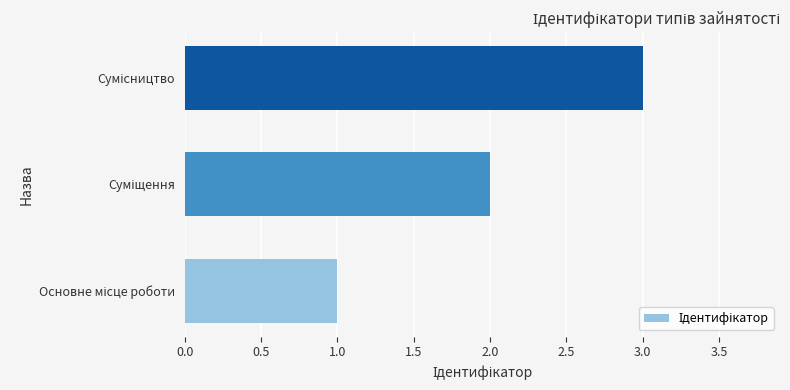

What is the maximum value shown in the chart?

3